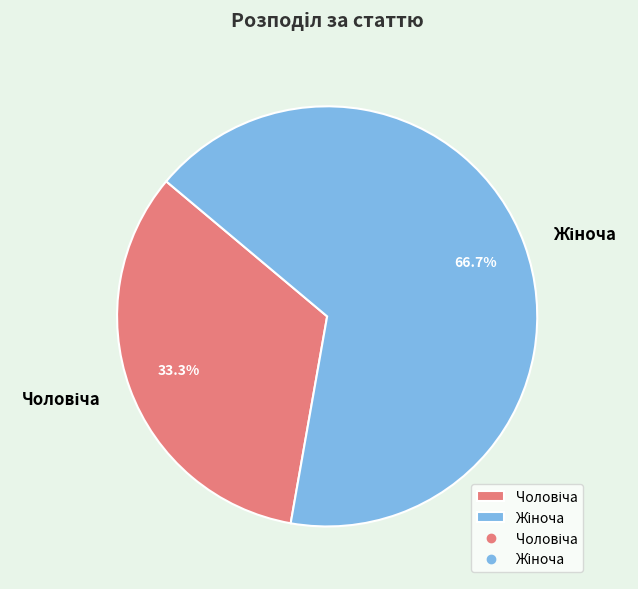

How many segments does this pie chart have?

2